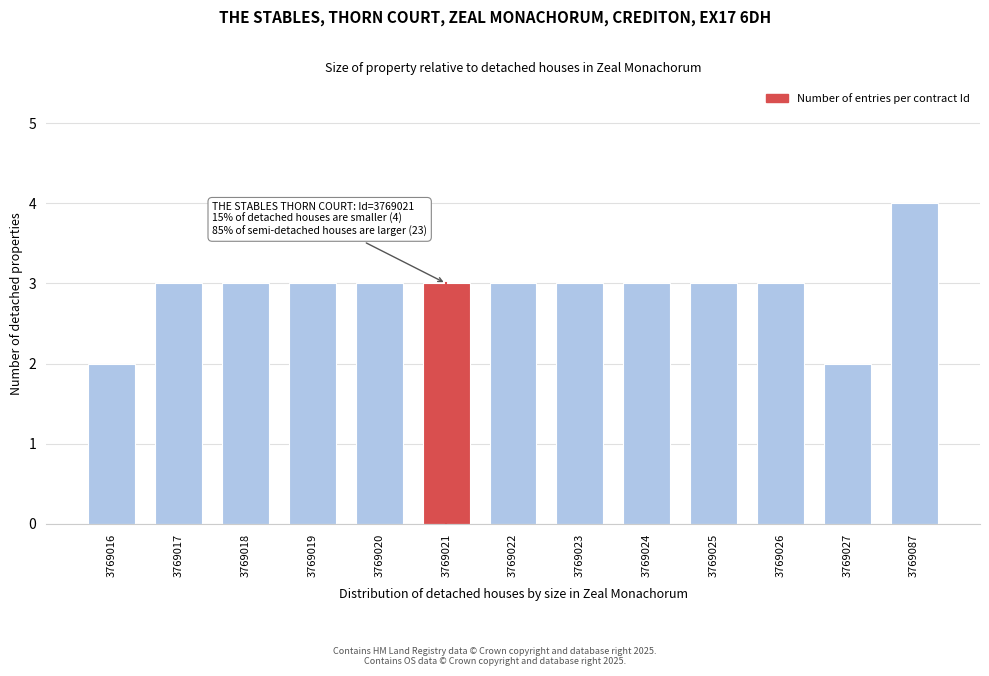

Reading right to left, extract all data points from this chart.

4	2	3	3	3	3	3	3	3	3	3	3	2